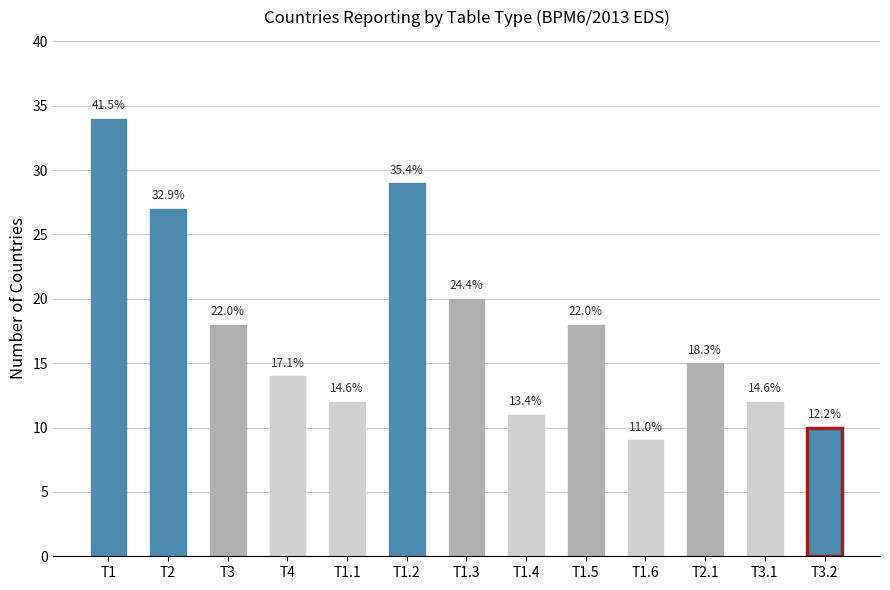

What value does the data have at T3?

18